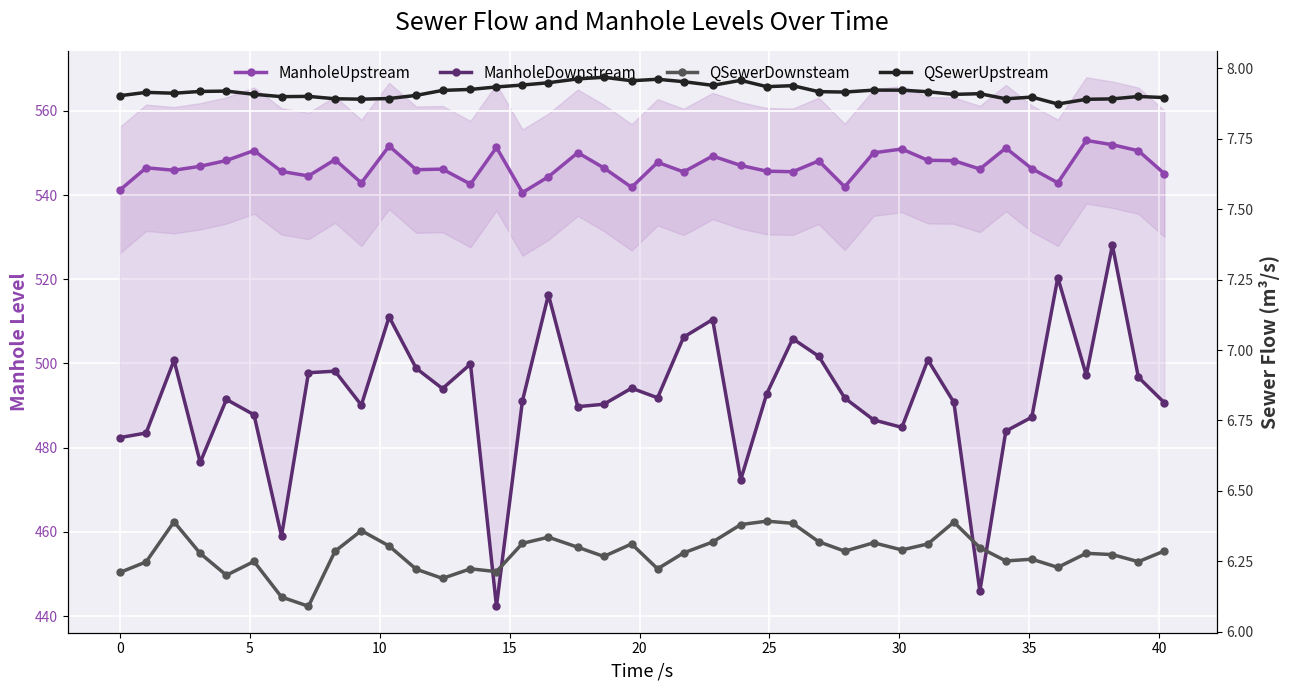

True or false: QSewerDownsteam and ManholeUpstream intersect in this chart.

False